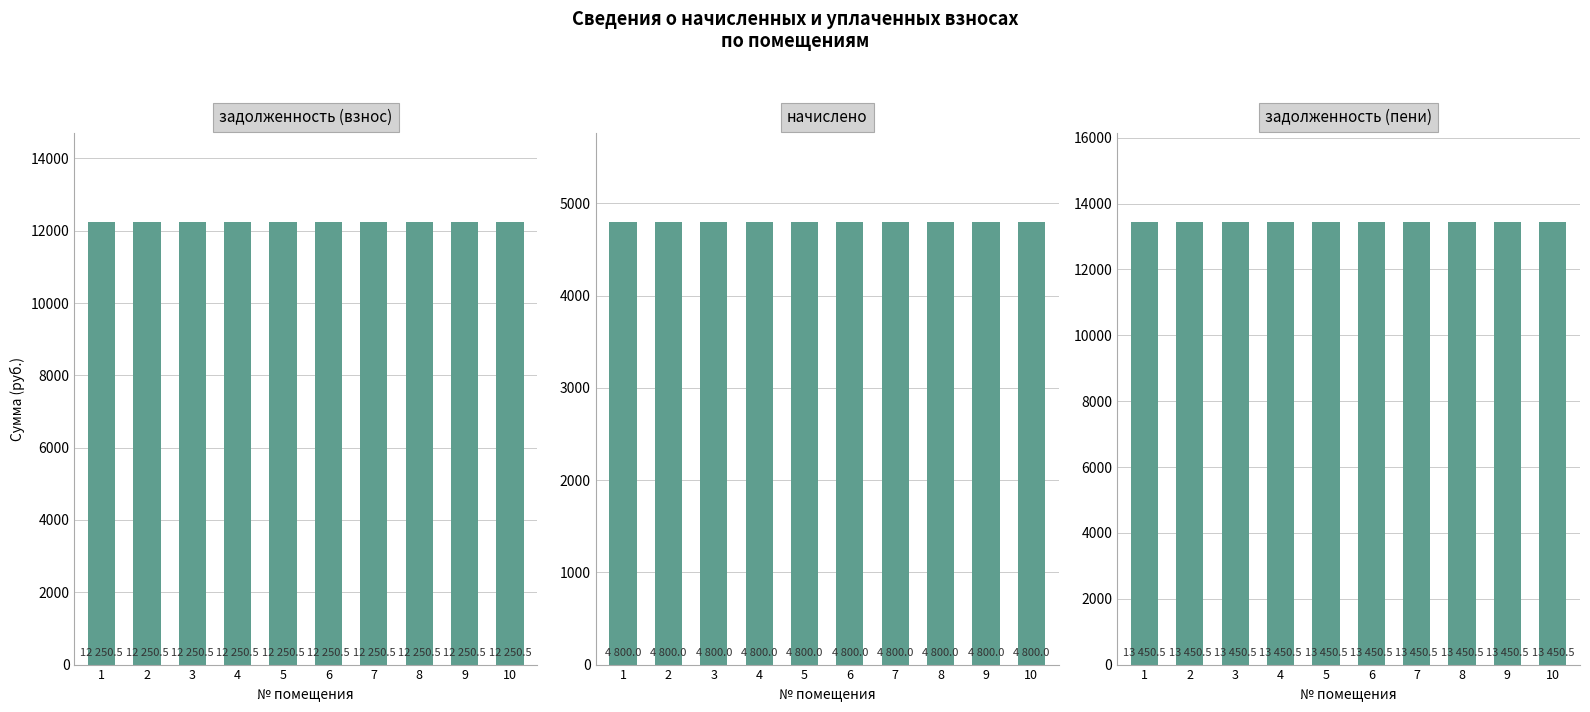

Read the задолженность (пени) value at 8.

13450.5